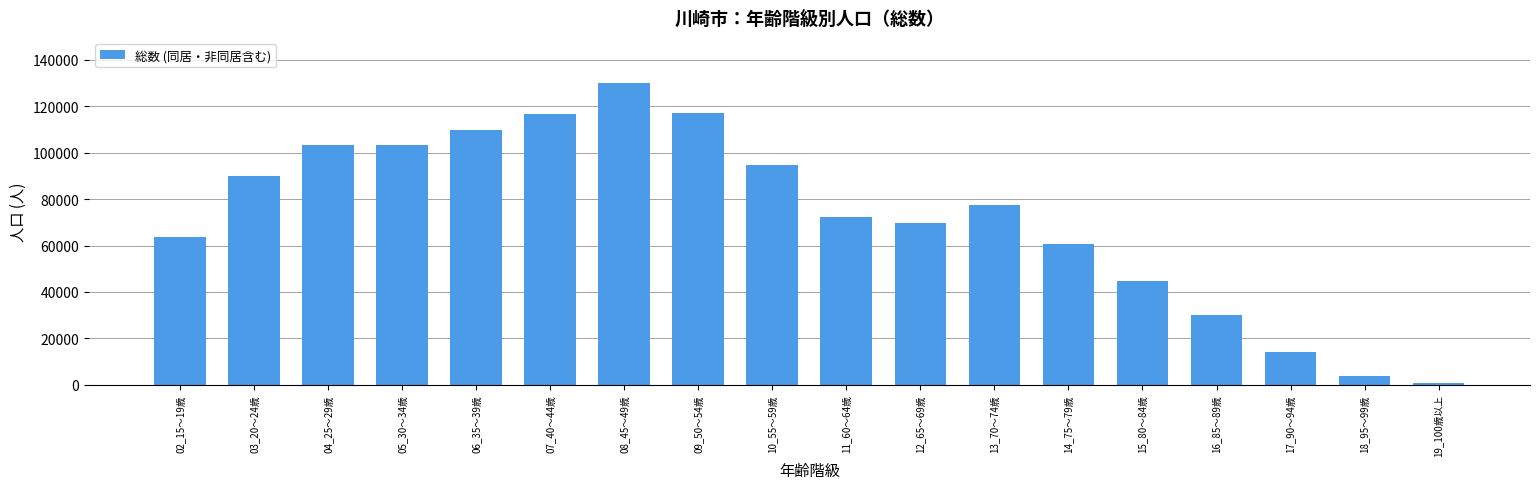

The value at 03_20～24歳 is 29189. True or false?

False